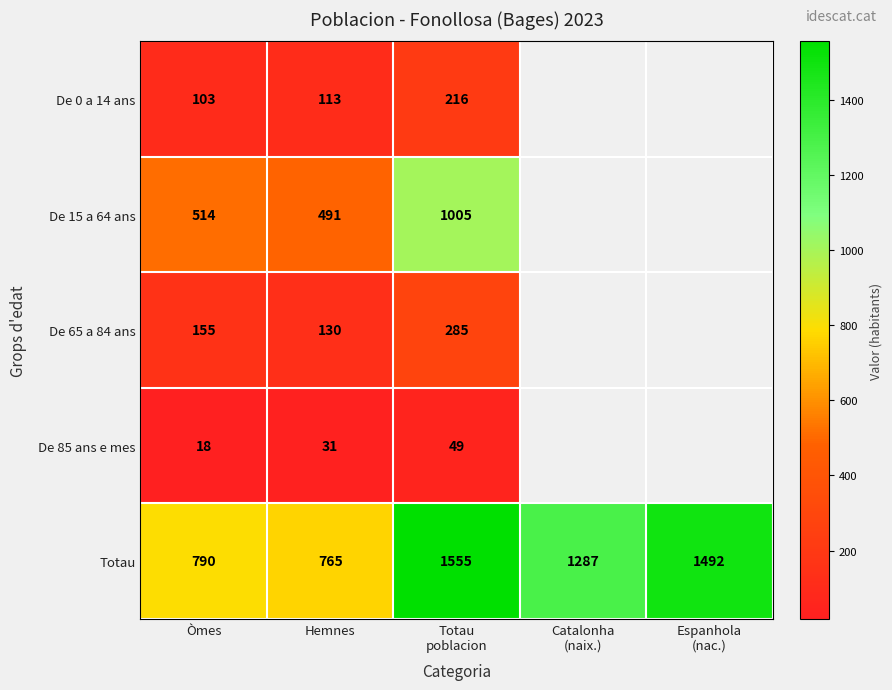

At Hemnes, list the series in order from smallest to largest.

De 85 ans e mes, De 0 a 14 ans, De 65 a 84 ans, De 15 a 64 ans, Totau